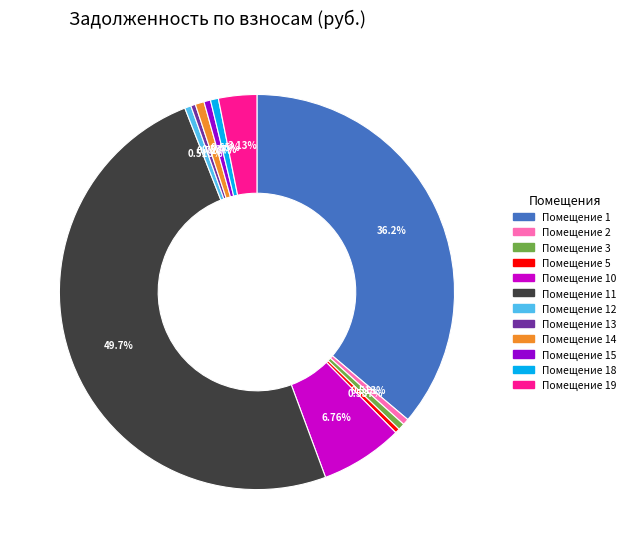

Is Помещение 2 the majority of the pie?

No